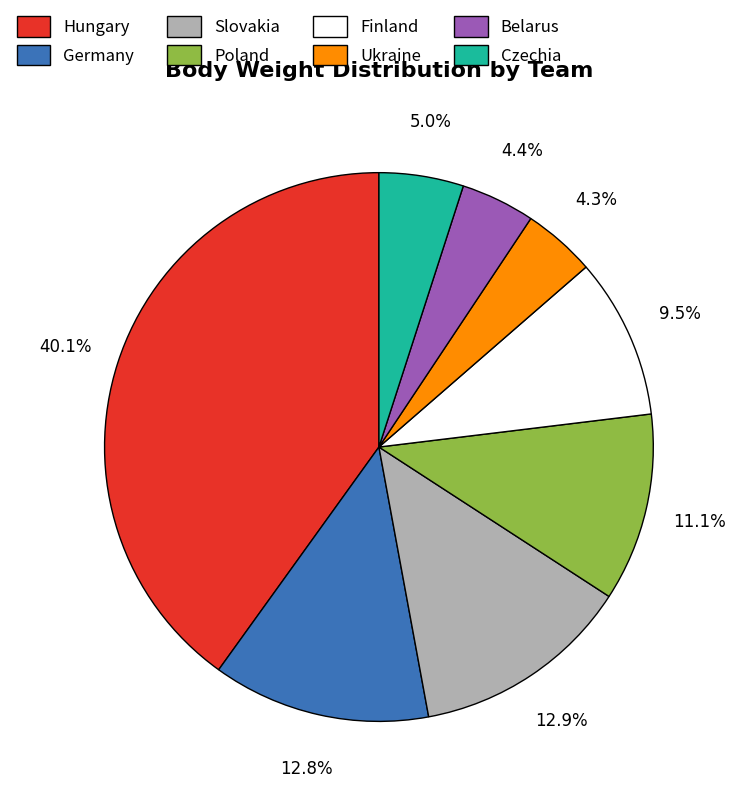

Which category has the biggest portion of the pie?

Hungary